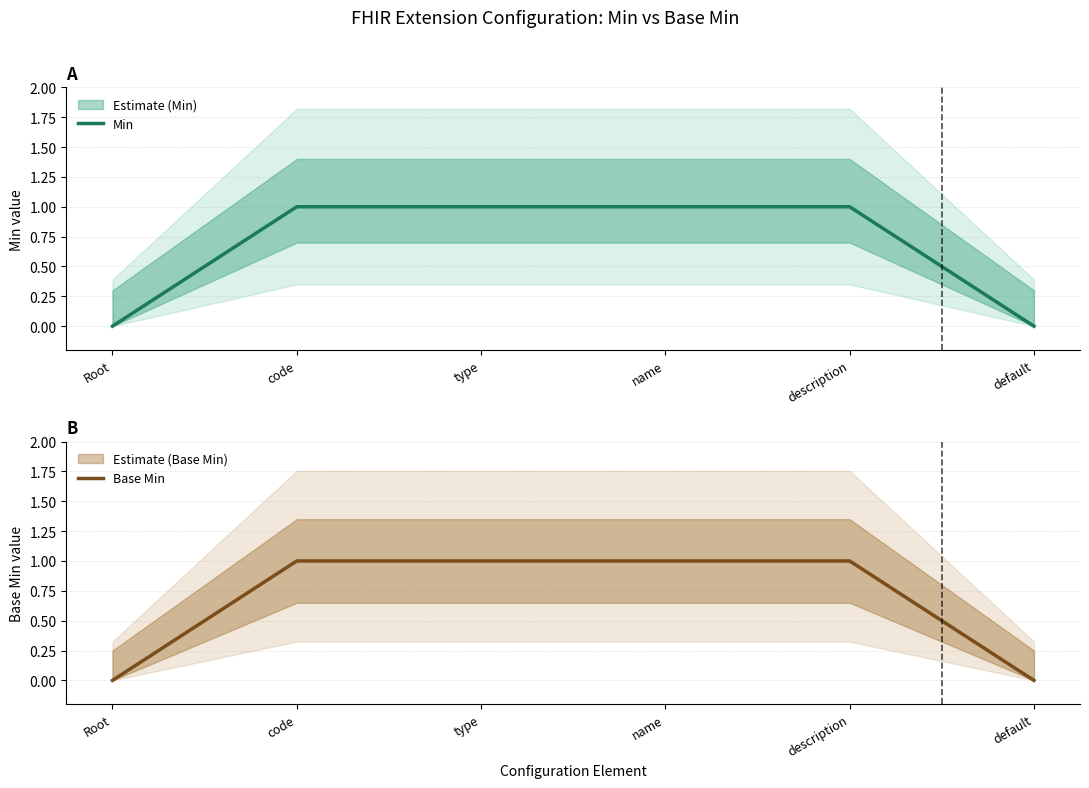

True or false: Min has more than 2 interior local peaks.

False